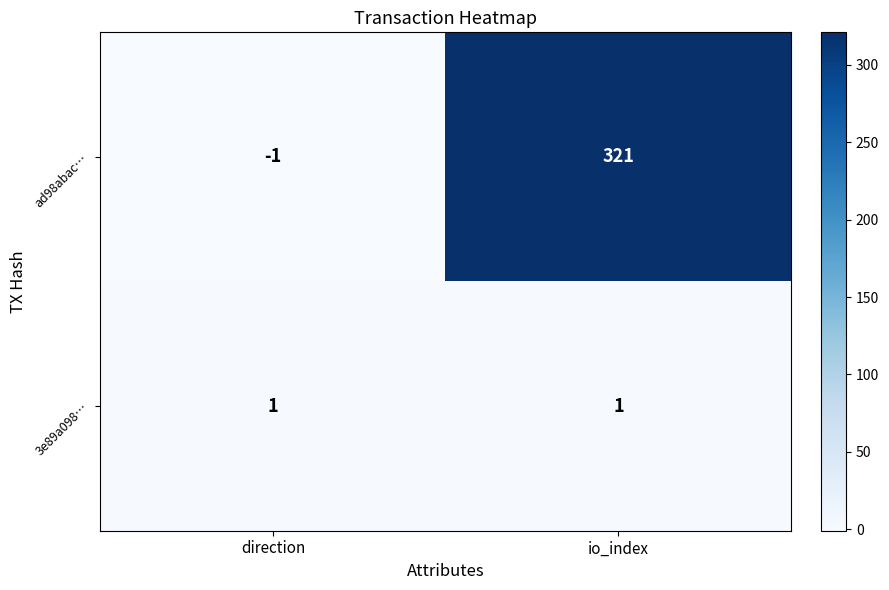

What is the difference between the maximum and minimum values in the ad98abac… series?

322